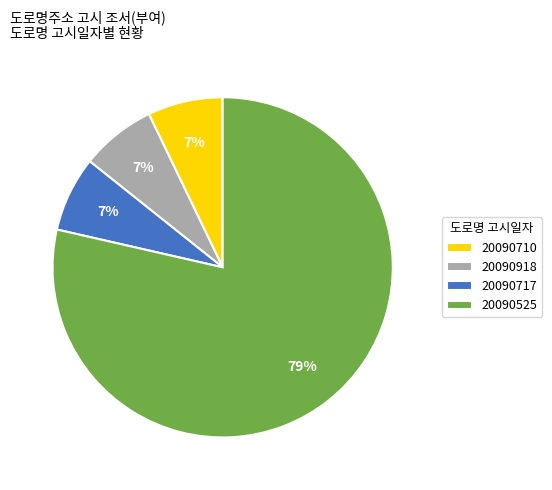

Is there any slice that represents more than half of the pie?

Yes